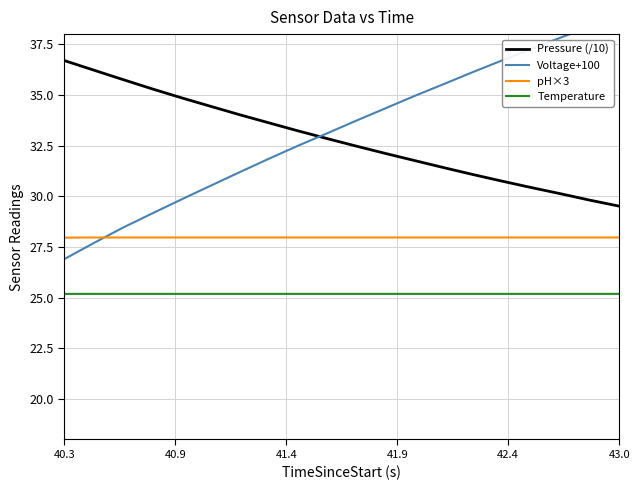

True or false: Pressure (/10) and Temperature intersect in this chart.

False